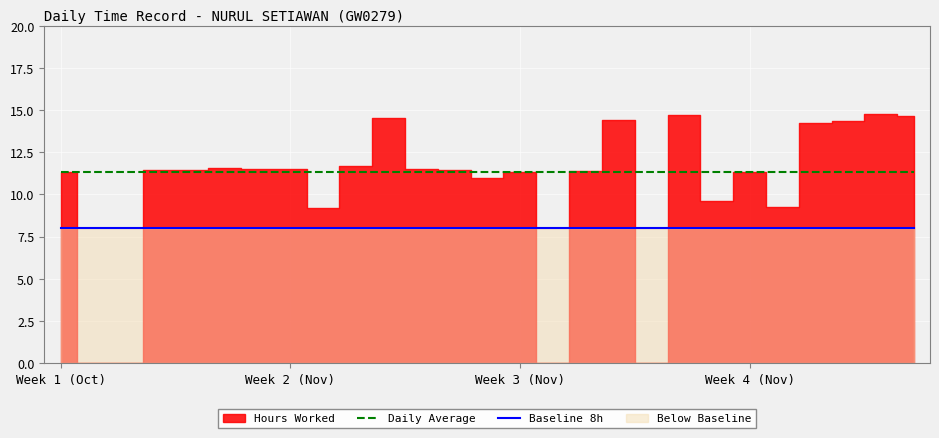

True or false: Daily Average and Baseline 8h intersect in this chart.

False